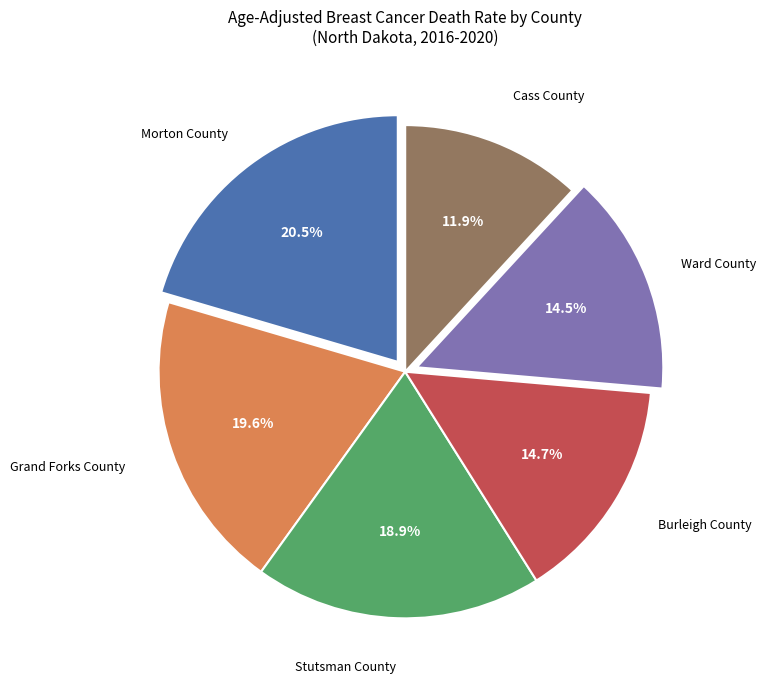

Is there any slice that represents more than half of the pie?

No